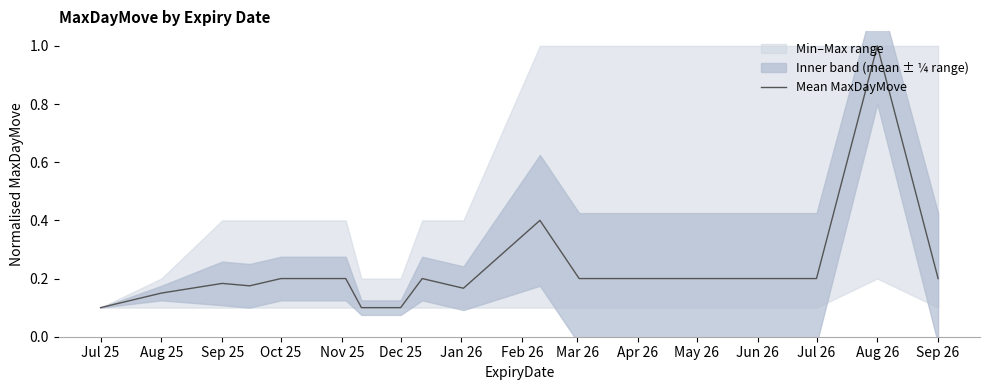

What is the value of the 17th point from the left?

0.2